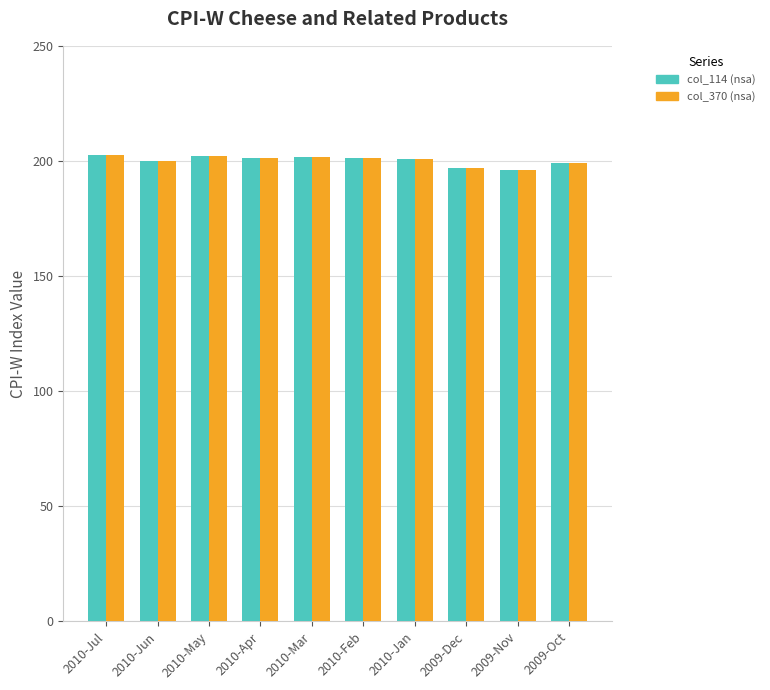

What is the total value across all series at 2010-Apr?

402.2